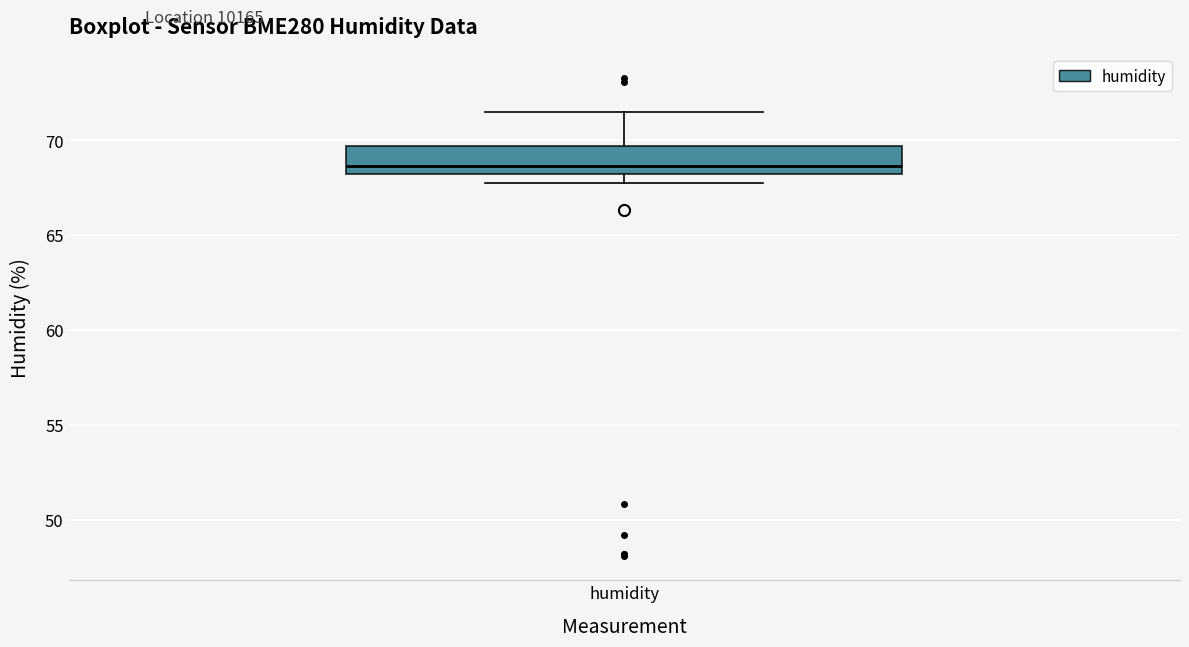

Transcribe this box plot: give where the median line is, the range the box spans, and where the two whiskers end, as read against the y-axis. The values are not printed on the chart, so give them approximately, as read against the axis.

median 68.5, box 68.0 to 69.5, whiskers 67.5 to 71.5